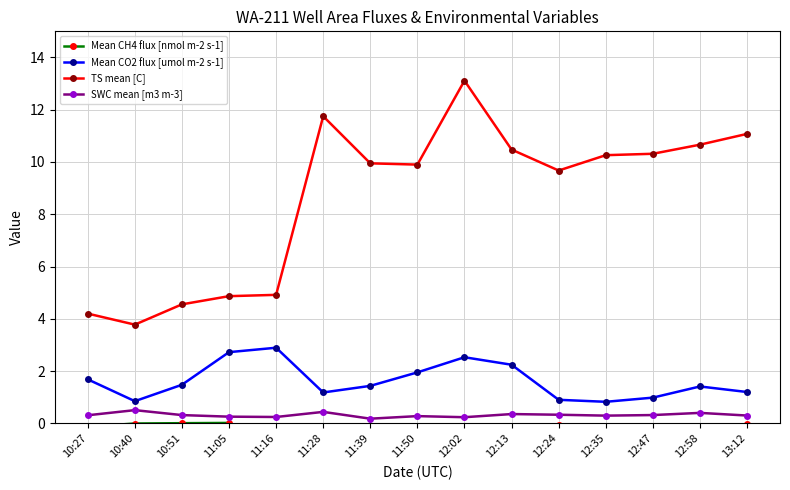

Reading right to left, what are all the values shown in this chart?

Mean CH4 flux [nmol m-2 s-1]: 13:12=-0.0	12:58=-0.2	12:47=-0.1	12:35=-0.1	12:24=-0.1	12:13=-1.0	12:02=-2.6	11:50=-2.0	11:39=-0.1	11:28=-0.2	11:16=-1.2	11:05=0.0	10:51=0.0	10:40=-0.0	10:27=-0.1
Mean CO2 flux [umol m-2 s-1]: 13:12=1.2	12:58=1.4	12:47=1.0	12:35=0.8	12:24=0.9	12:13=2.2	12:02=2.5	11:50=1.9	11:39=1.4	11:28=1.2	11:16=2.9	11:05=2.7	10:51=1.5	10:40=0.8	10:27=1.7
TS mean [C]: 13:12=11.1	12:58=10.7	12:47=10.3	12:35=10.3	12:24=9.7	12:13=10.5	12:02=13.1	11:50=9.9	11:39=9.9	11:28=11.8	11:16=4.9	11:05=4.9	10:51=4.6	10:40=3.8	10:27=4.2
SWC mean [m3 m-3]: 13:12=0.3	12:58=0.4	12:47=0.3	12:35=0.3	12:24=0.3	12:13=0.4	12:02=0.2	11:50=0.3	11:39=0.2	11:28=0.4	11:16=0.2	11:05=0.3	10:51=0.3	10:40=0.5	10:27=0.3